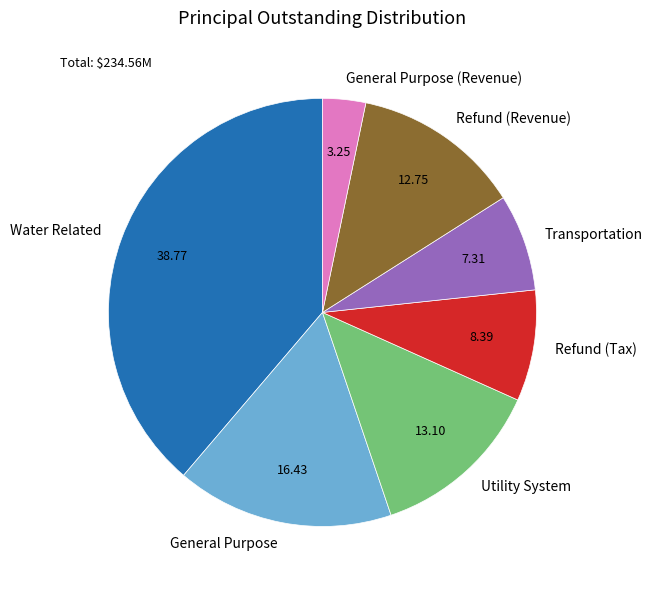

Approximately how many times larger is the value at Utility System compared to General Purpose?

0.8